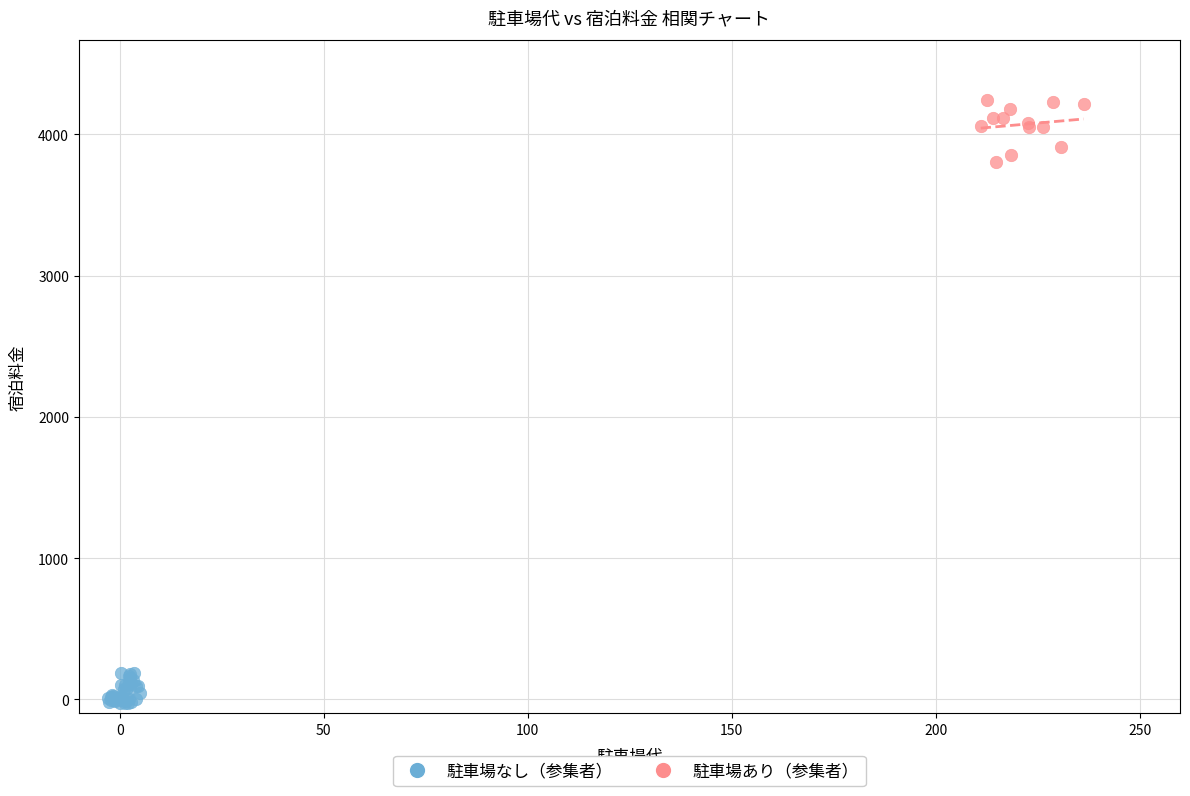

Which series reaches the maximum Y coordinate?

駐車場あり（参集者）